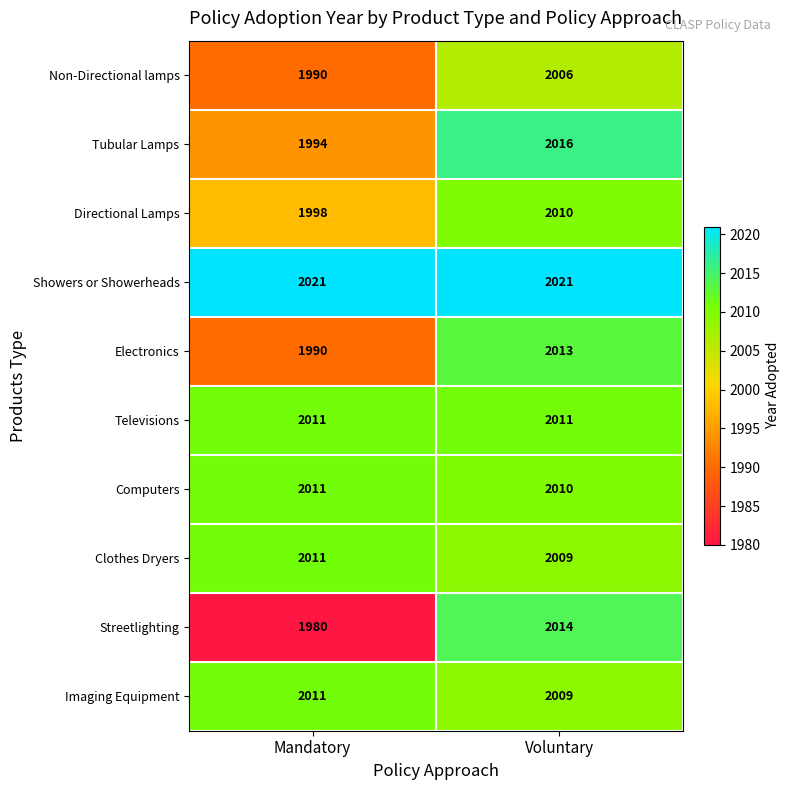

Count the number of data series in this chart.

10